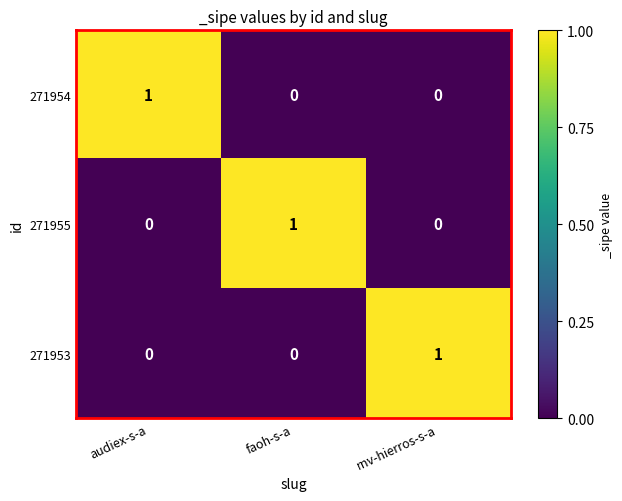

Which category has the highest value in the 271955 series?

faoh-s-a